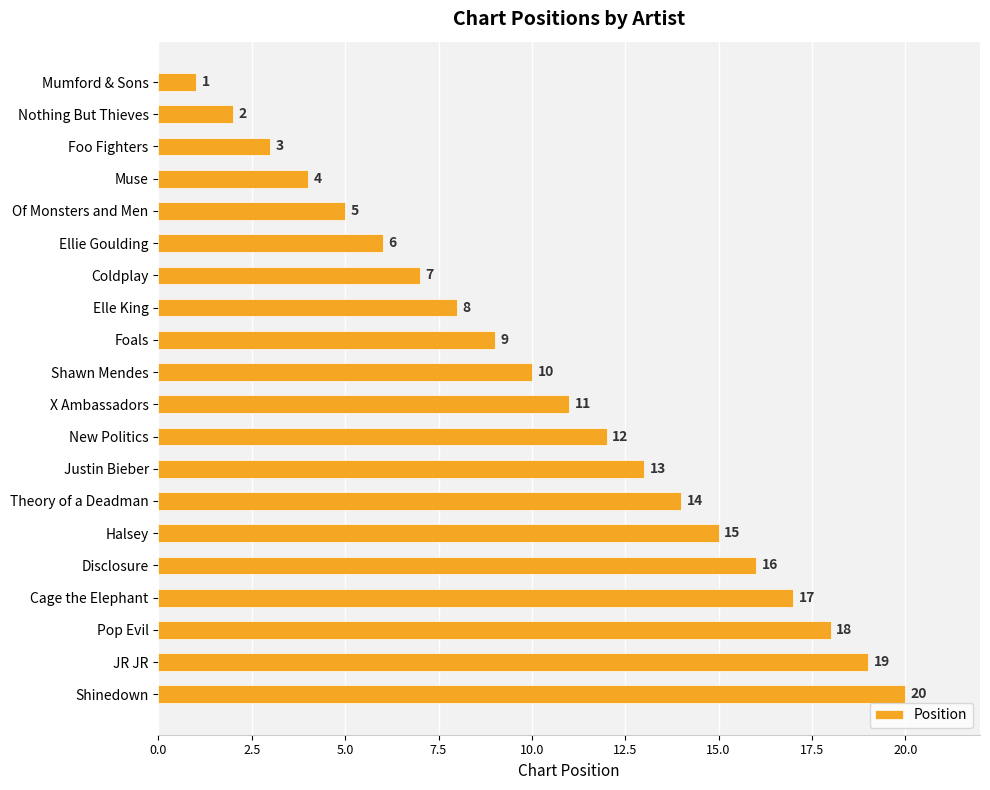

Approximately how many times larger is the value at New Politics compared to JR JR?

0.6